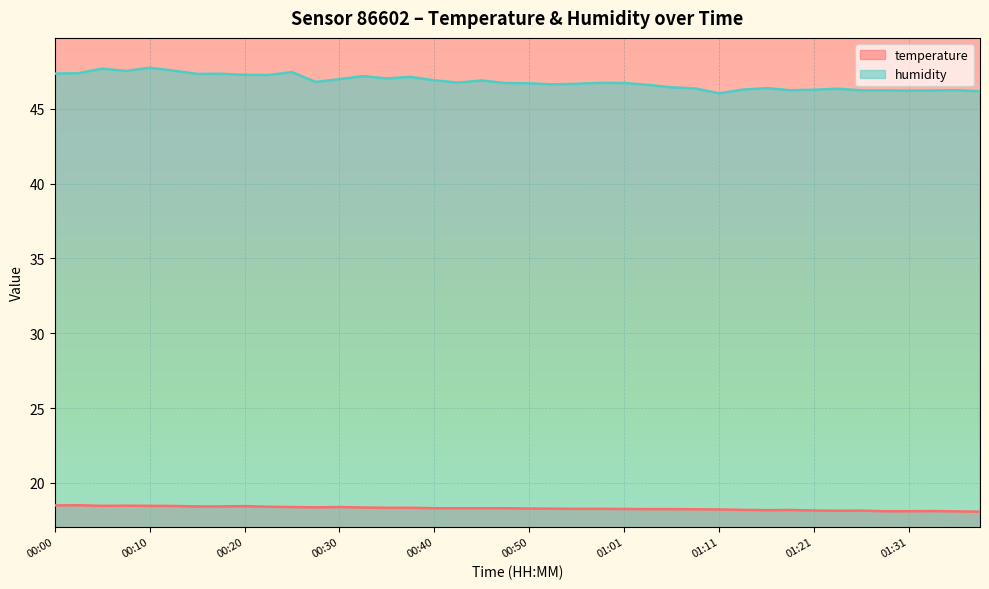

True or false: temperature and humidity cross at least once.

False